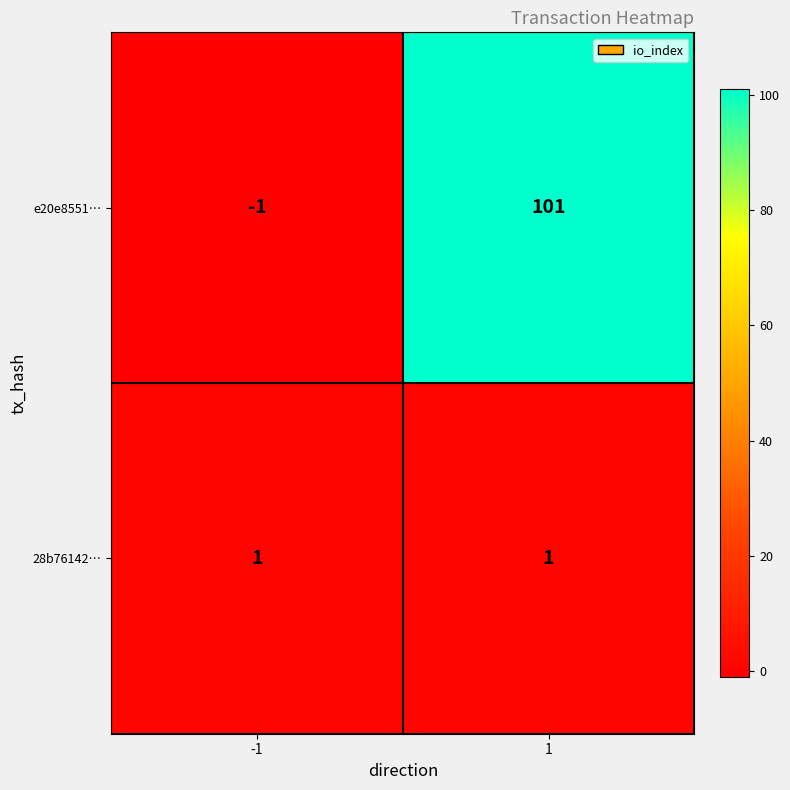

What is the sum of the e20e8551… values at 1 and -1?

100